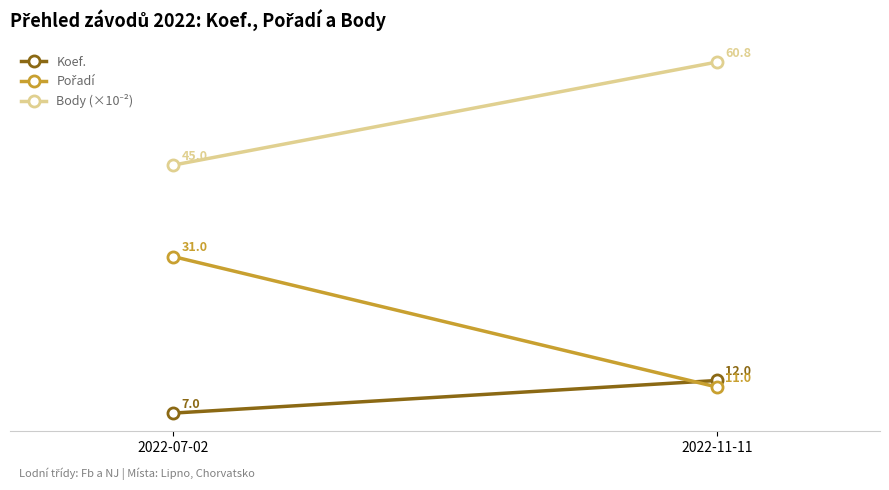

What is the value of the Pořadí point at the 2nd from the left?

11.0